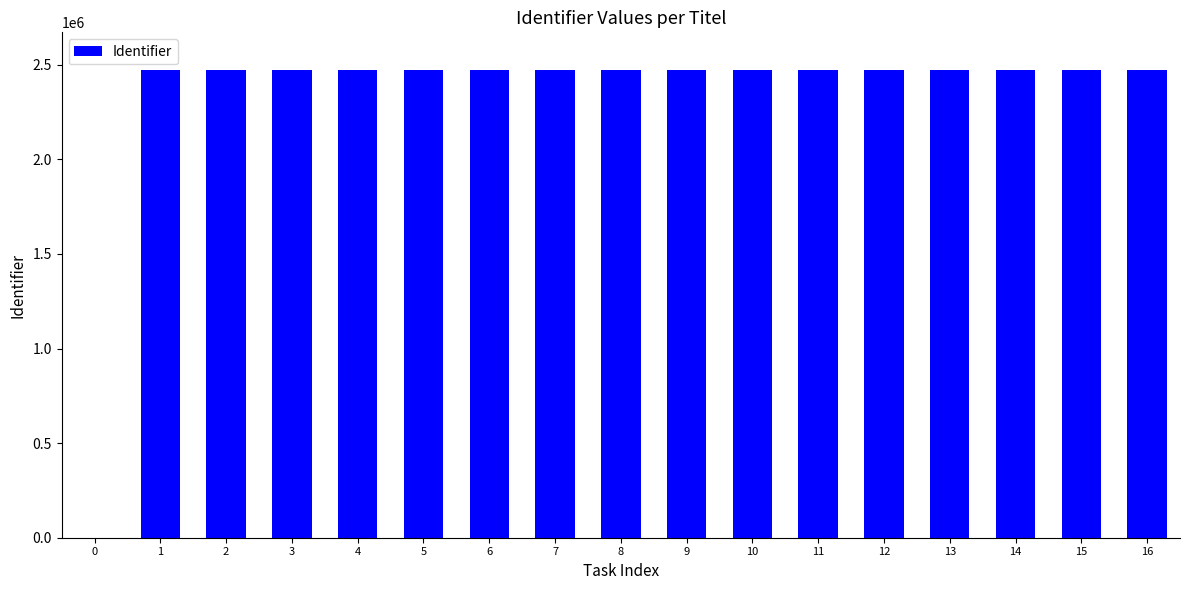

Approximately how many times larger is the value at 13 compared to 6?

1.0